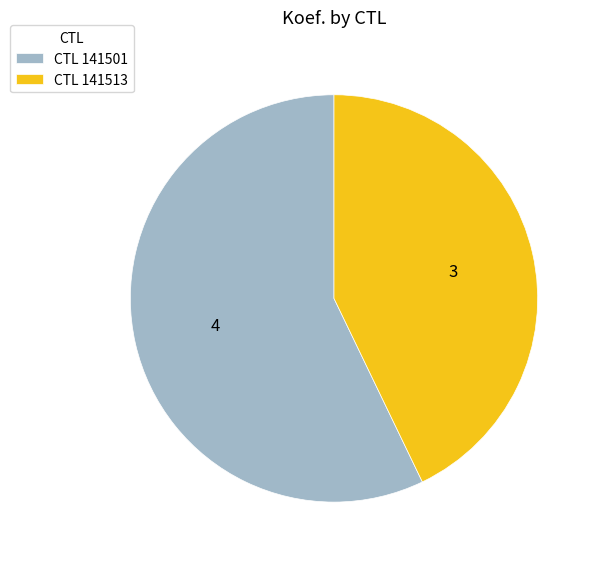

What is the largest slice in the pie chart?

CTL 141501